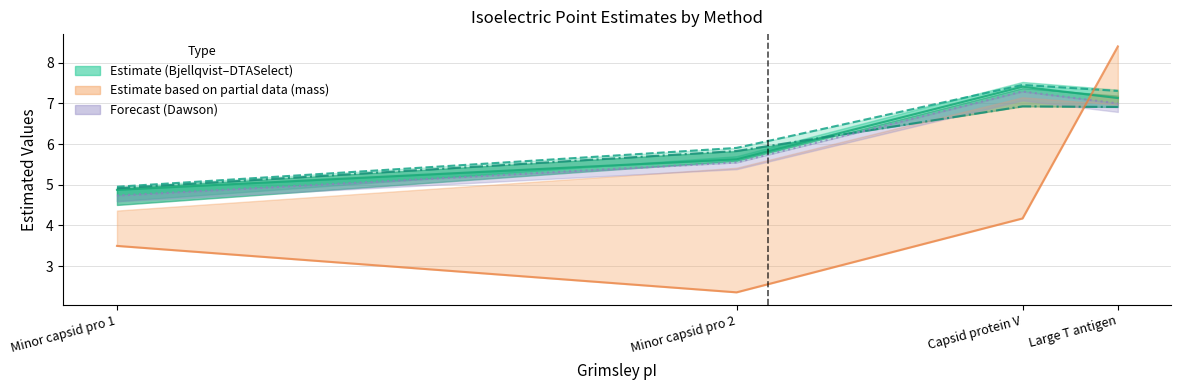

Between Minor capsid pro 1 and Minor capsid pro 2, which is larger?

Minor capsid pro 1